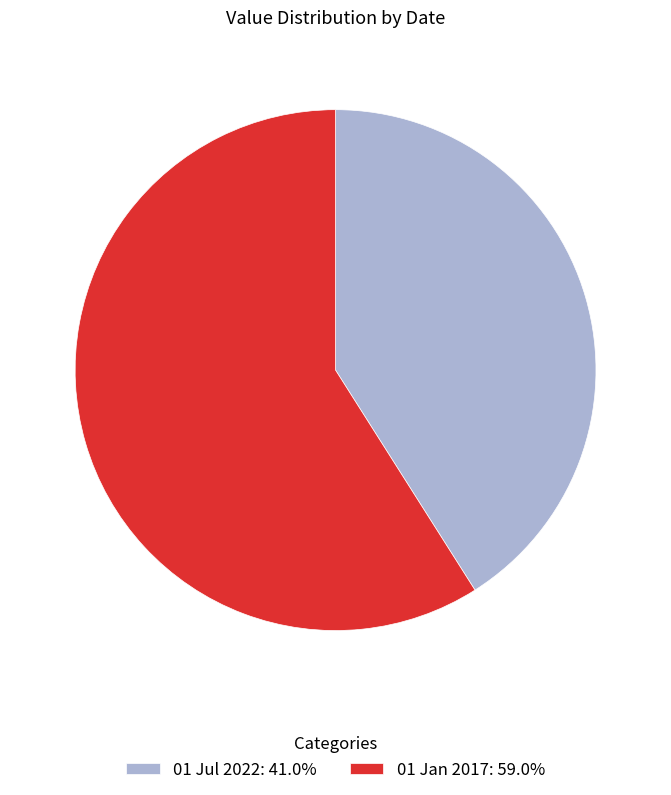

Do 01 Jul 2022 and 01 Jan 2017 together represent more than half of the pie?

Yes